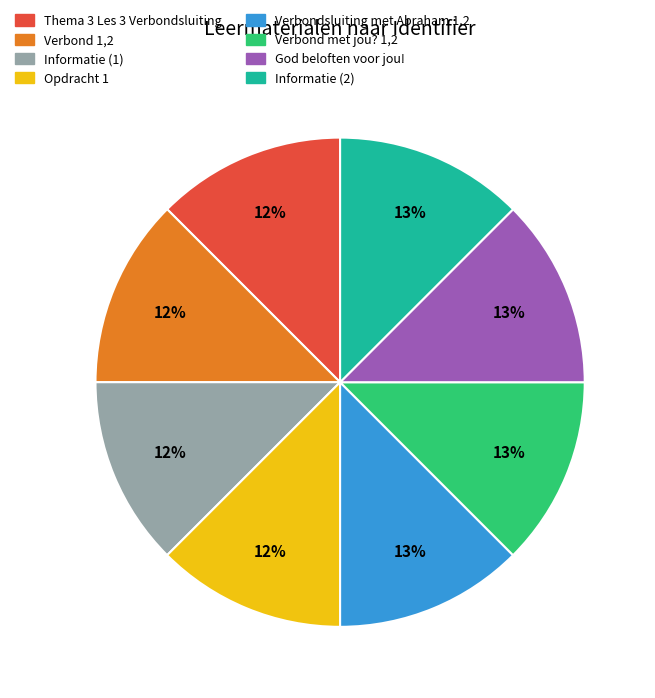

What percentage is the Verbondsluiting met Abraham 1,2 slice, to the nearest percent?

13%